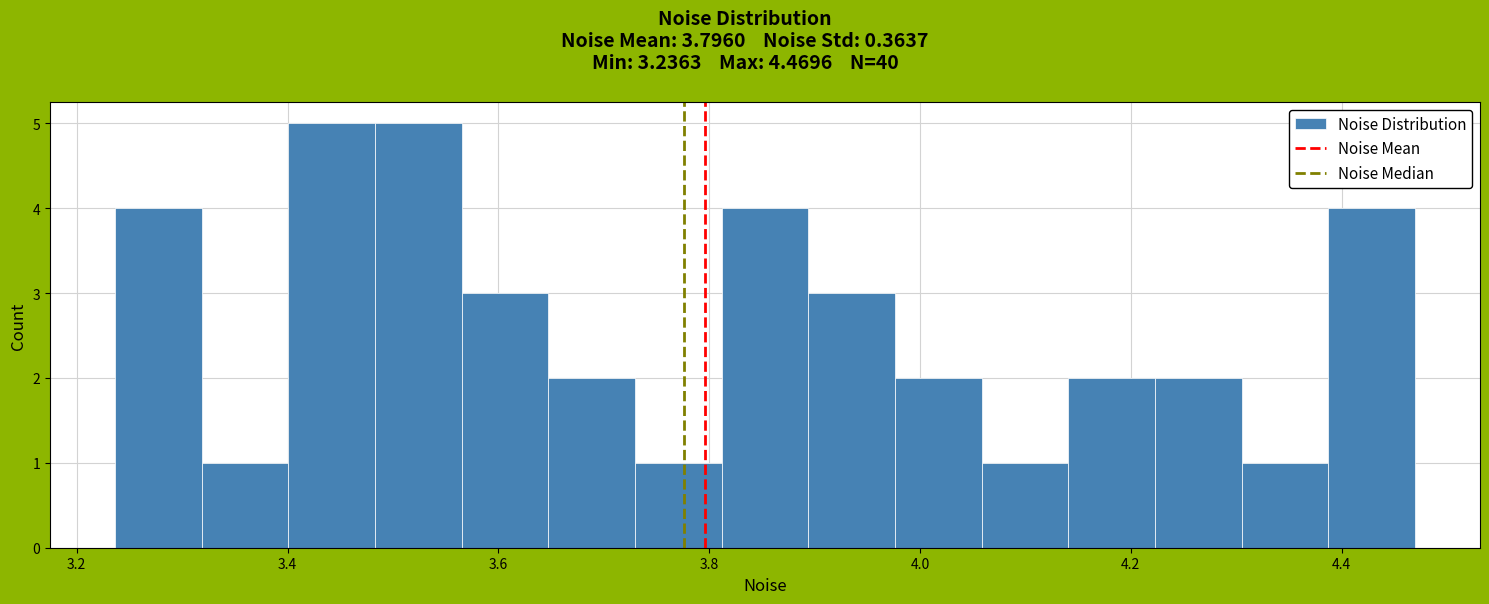

Reading left to right, list every bar in this chart as the range it spans on the x-axis followed by its height. Neither the bar edges nor the heights are printed on the chart, so give them approximately, as read against the axes.

3.24 to 3.32: 4
3.32 to 3.40: 1
3.40 to 3.48: 5
3.48 to 3.56: 5
3.56 to 3.64: 3
3.64 to 3.72: 2
3.72 to 3.82: 1
3.82 to 3.90: 4
3.90 to 3.98: 3
3.98 to 4.06: 2
4.06 to 4.14: 1
4.14 to 4.22: 2
4.22 to 4.30: 2
4.30 to 4.38: 1
4.38 to 4.46: 4